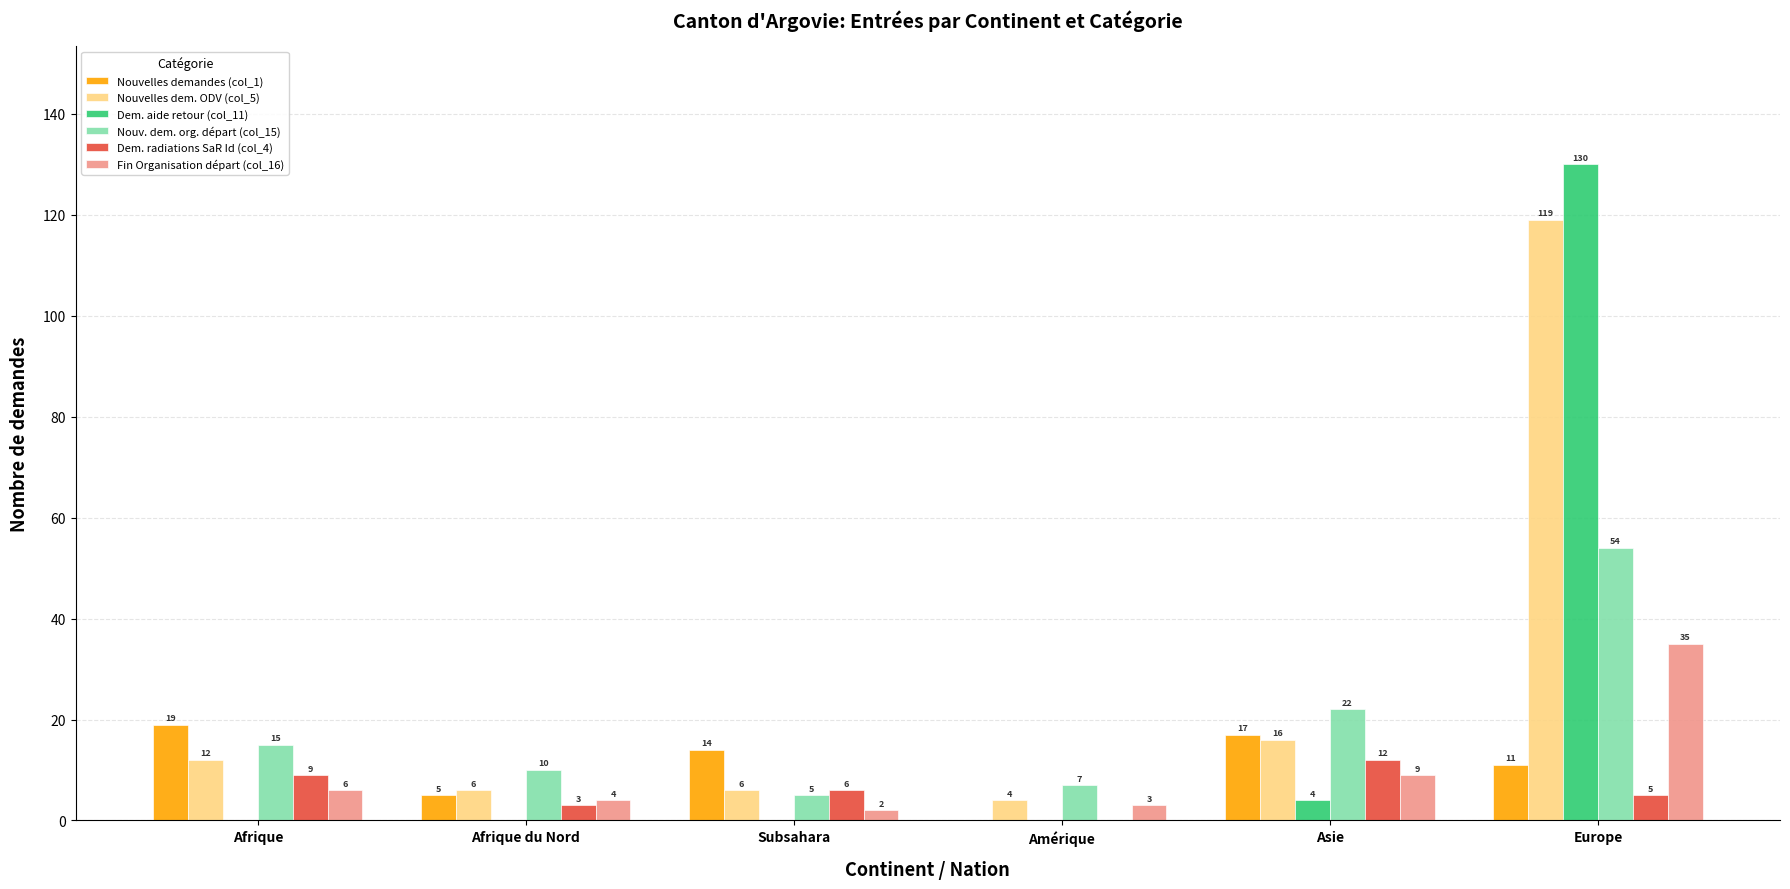

What is the sum of the Fin Organisation départ (col_16) values at Afrique du Nord and Subsahara?

6